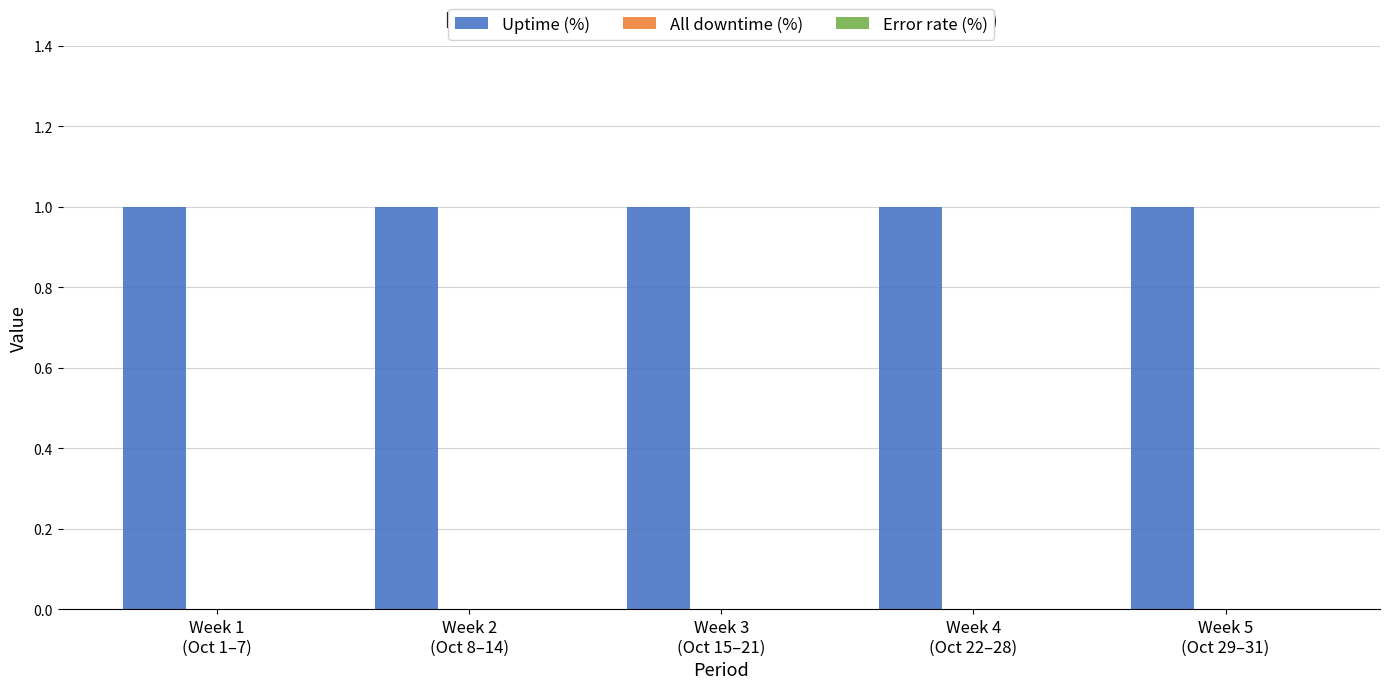

Count the number of data series in this chart.

3